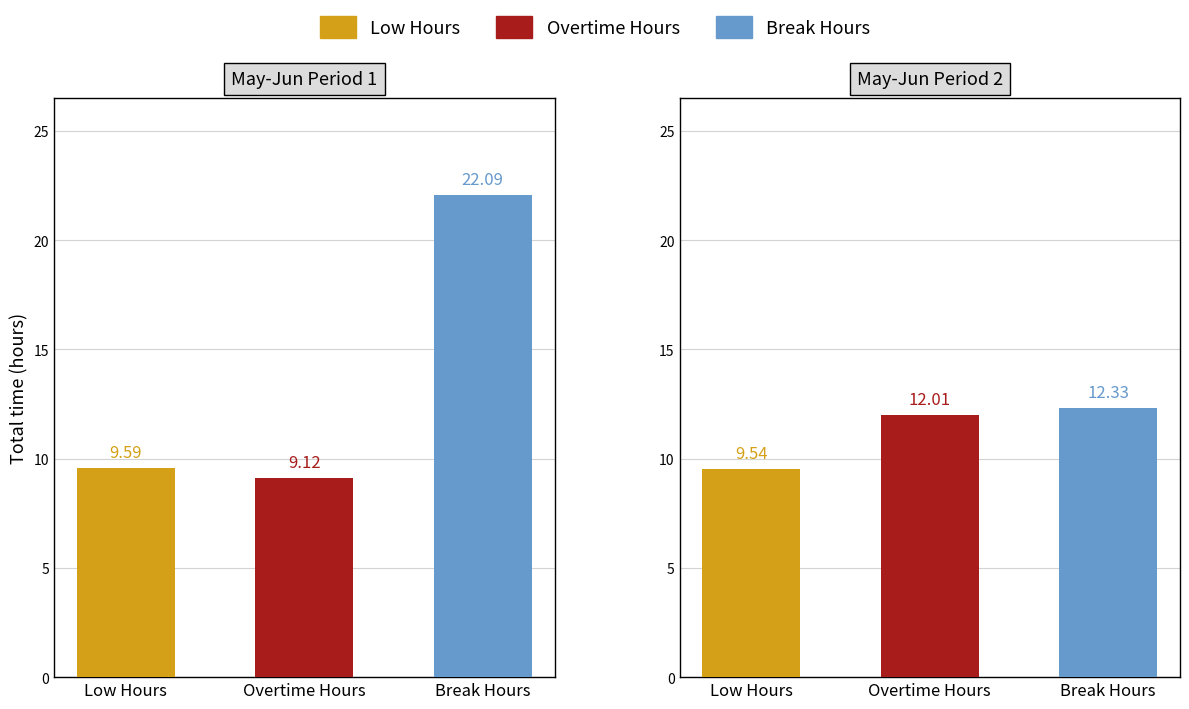

What is the approximate value of Overtime Hours at 1?

12.0